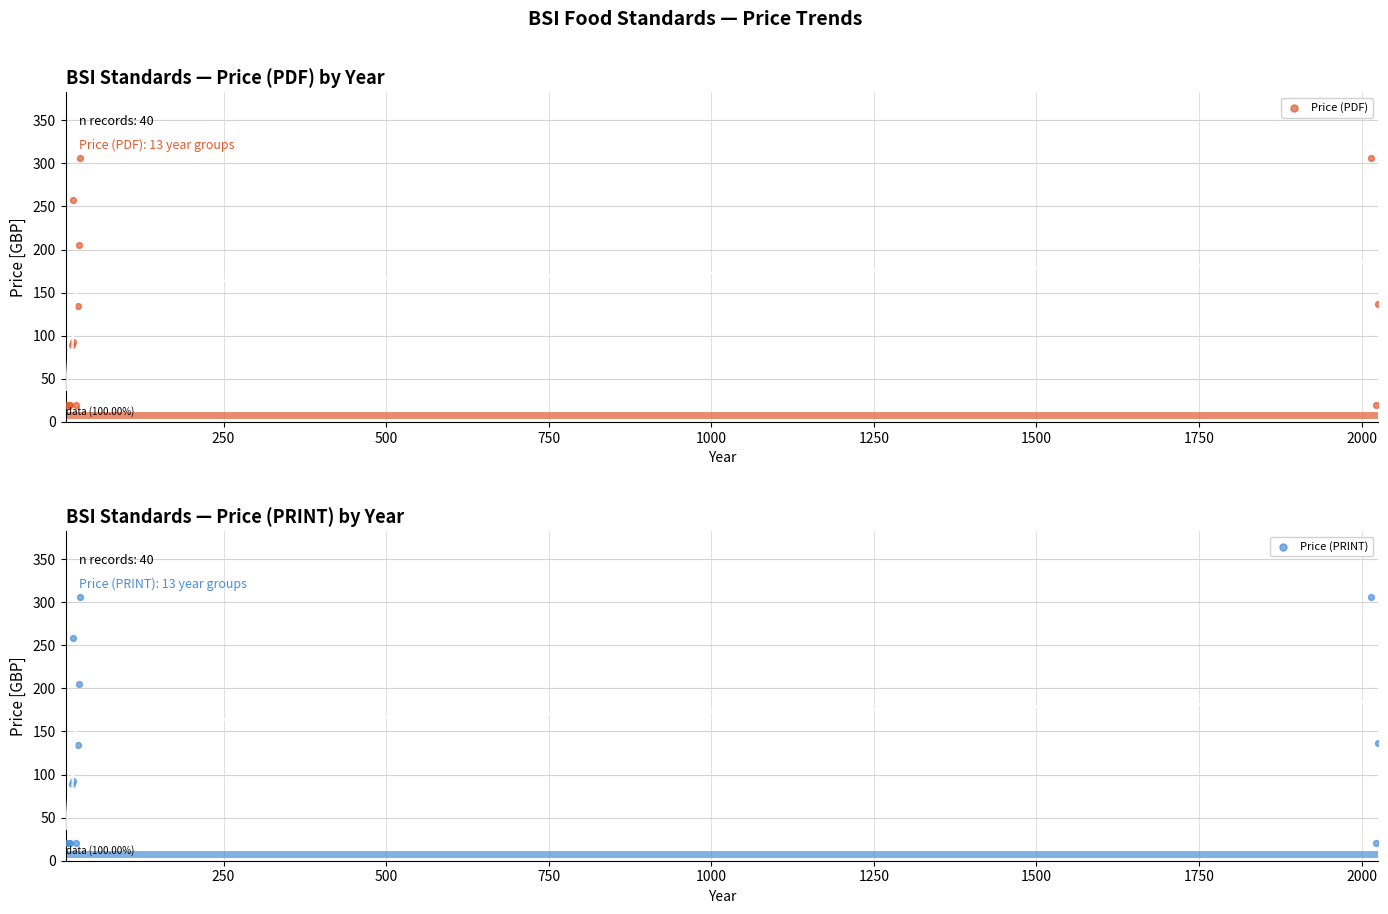

Is the value of Price (PRINT) at 10 greater than the value of Price (PDF) at 10?

No